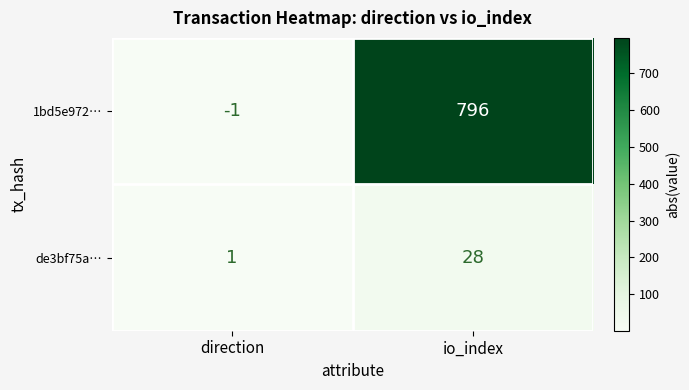

What is the difference between the maximum and minimum values in the 1bd5e972… series?

797